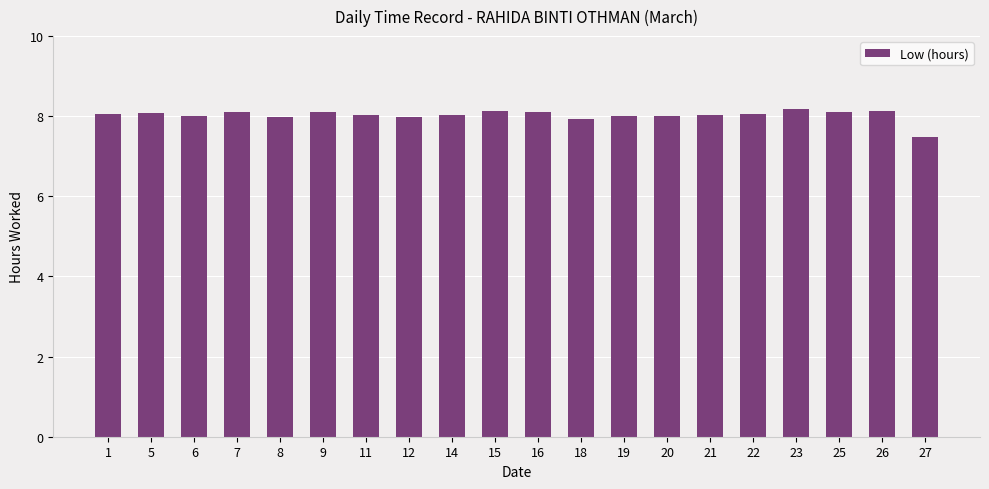

What is the minimum value shown in the chart?

7.5